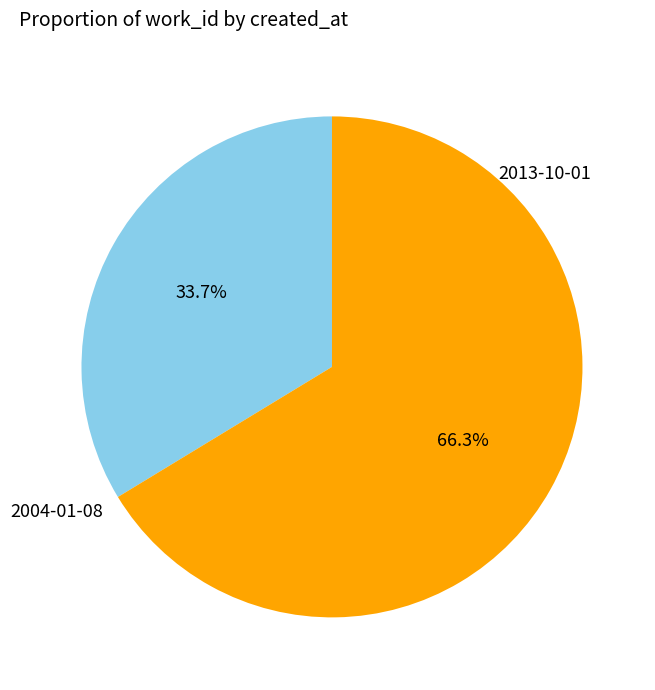

Rank the categories by value from lowest to highest.

2004-01-08, 2013-10-01